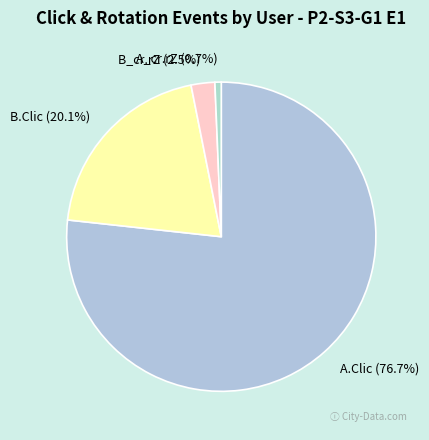

Which has a higher value, B.Clic (20.1%) or A_cr.rZ (0.7%)?

B.Clic (20.1%)